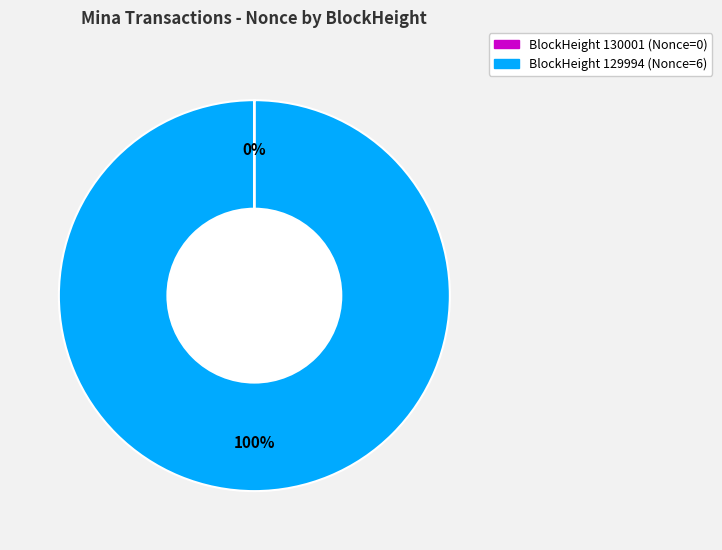

Is there any slice that represents more than half of the pie?

Yes